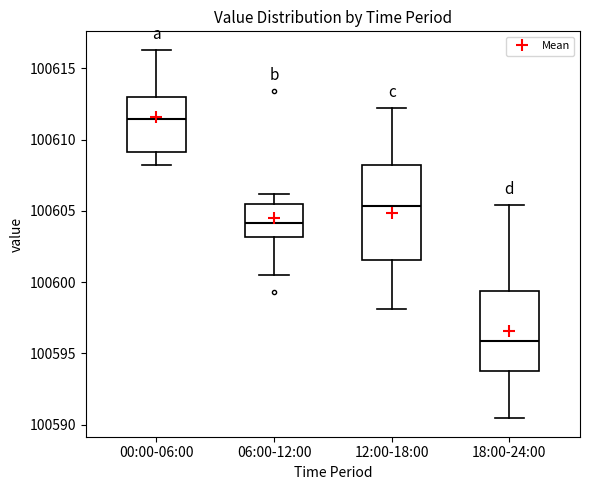

Reading left to right, read every box against the y-axis: the position of its median line, the range the box covers, and the ends of its whiskers. The values are not printed on the chart, so give them approximately, as read against the axis.

00:00-06:00: median 100611.5, box 100609.0 to 100613.0, whiskers 100608.0 to 100616.5
06:00-12:00: median 100604.0, box 100603.0 to 100605.5, whiskers 100600.5 to 100606.0
12:00-18:00: median 100605.5, box 100601.5 to 100608.0, whiskers 100598.0 to 100612.0
18:00-24:00: median 100596.0, box 100594.0 to 100599.5, whiskers 100590.5 to 100605.5